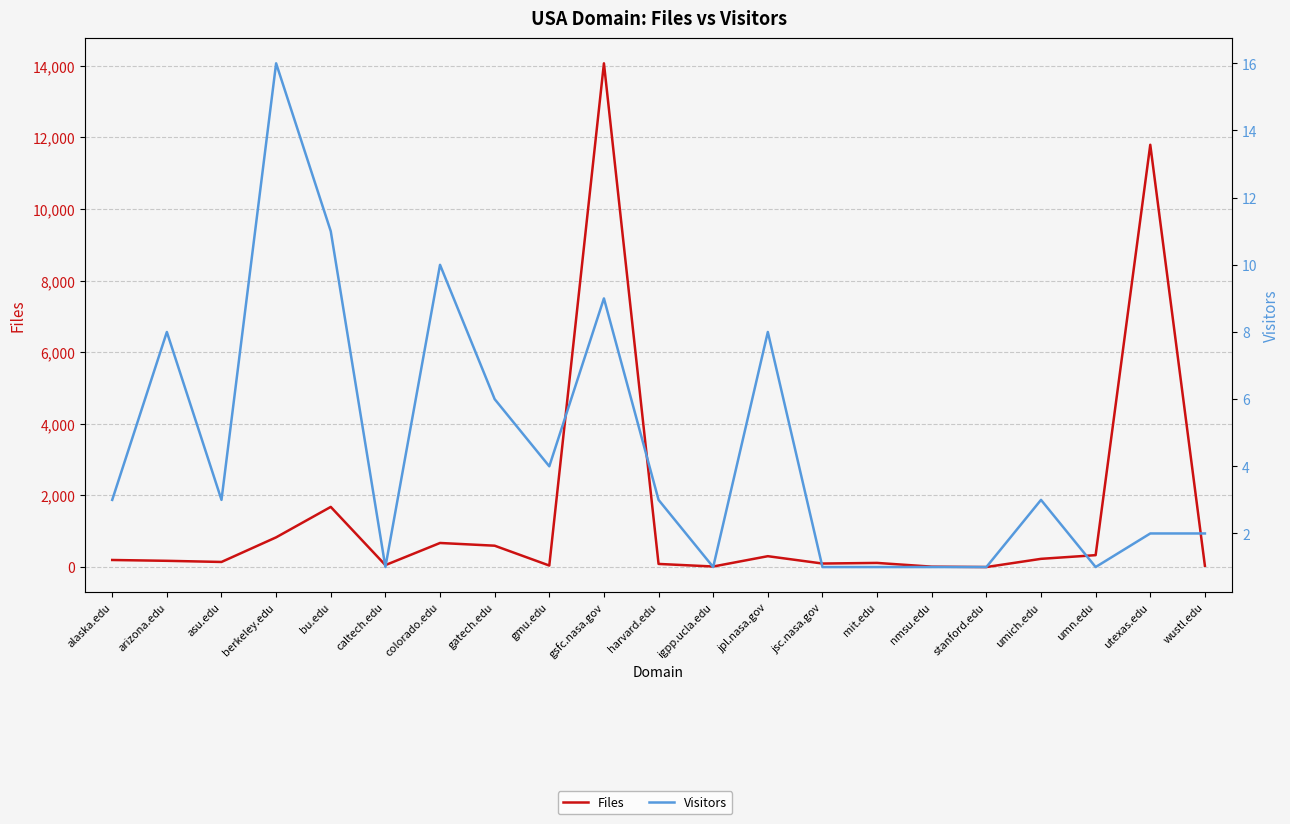

Which series has the largest total across all categories?

Files